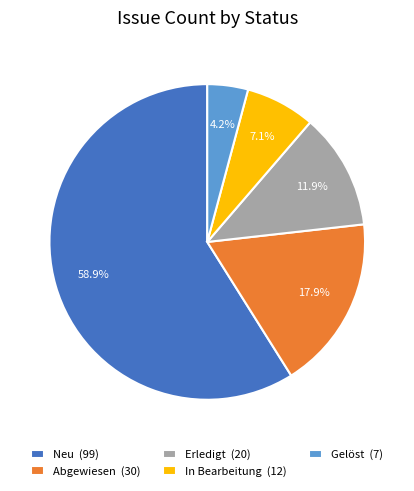

Which has a higher value, Gelöst (7) or In Bearbeitung (12)?

In Bearbeitung (12)